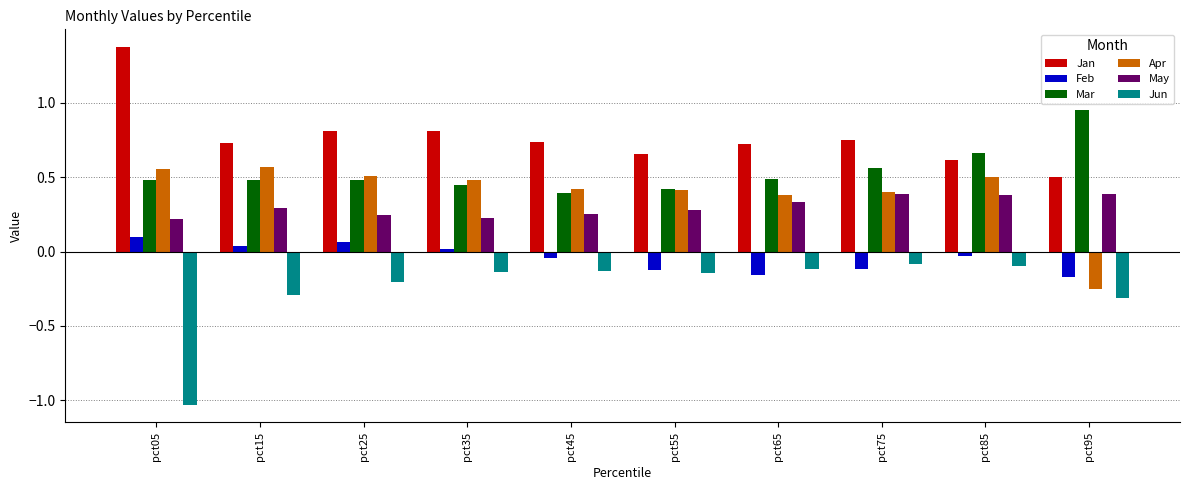

Where does the Feb series first go above 0?

pct05